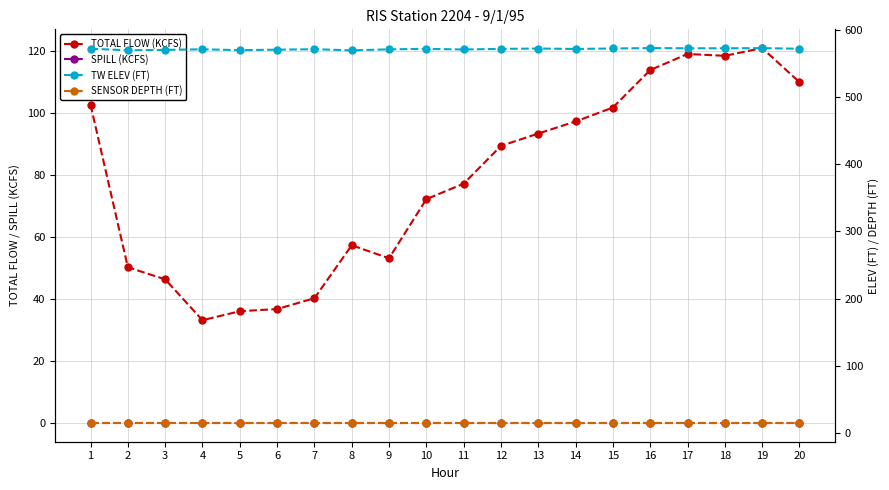

Does the chart display data point markers on the line(s)?

Yes